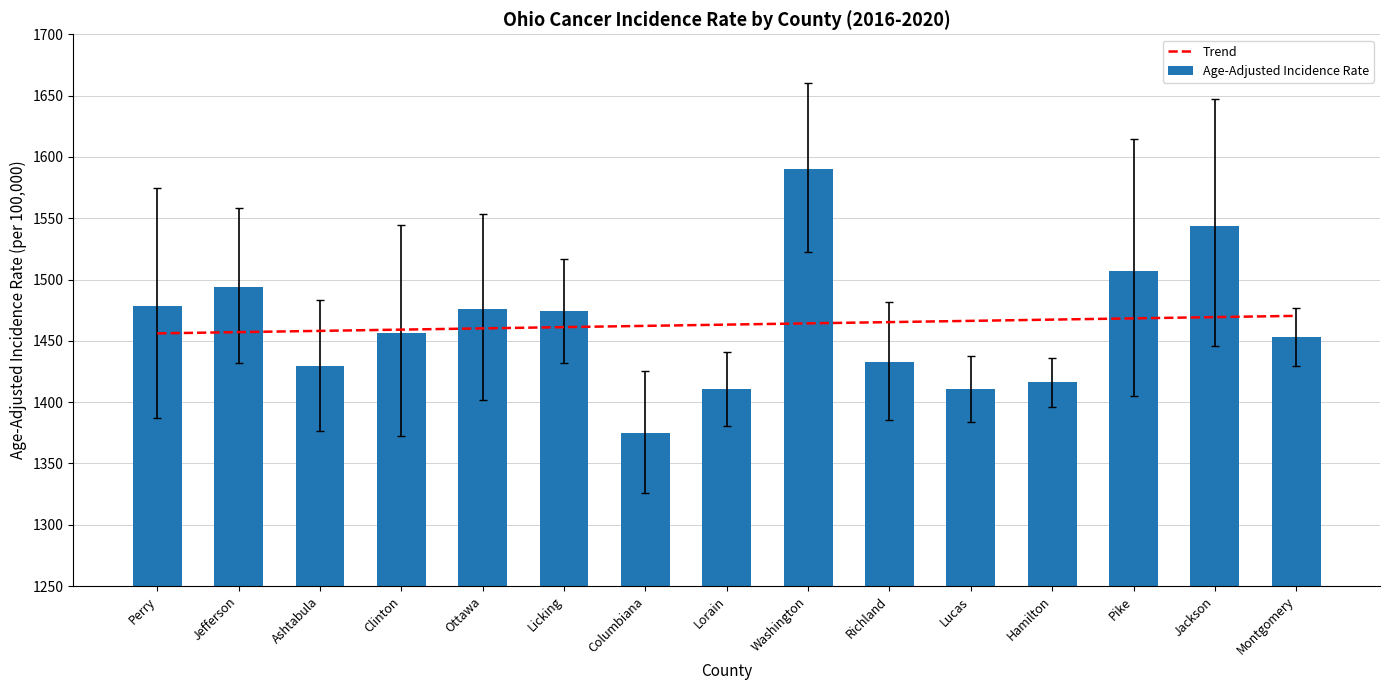

How many groups of bars are there?

15